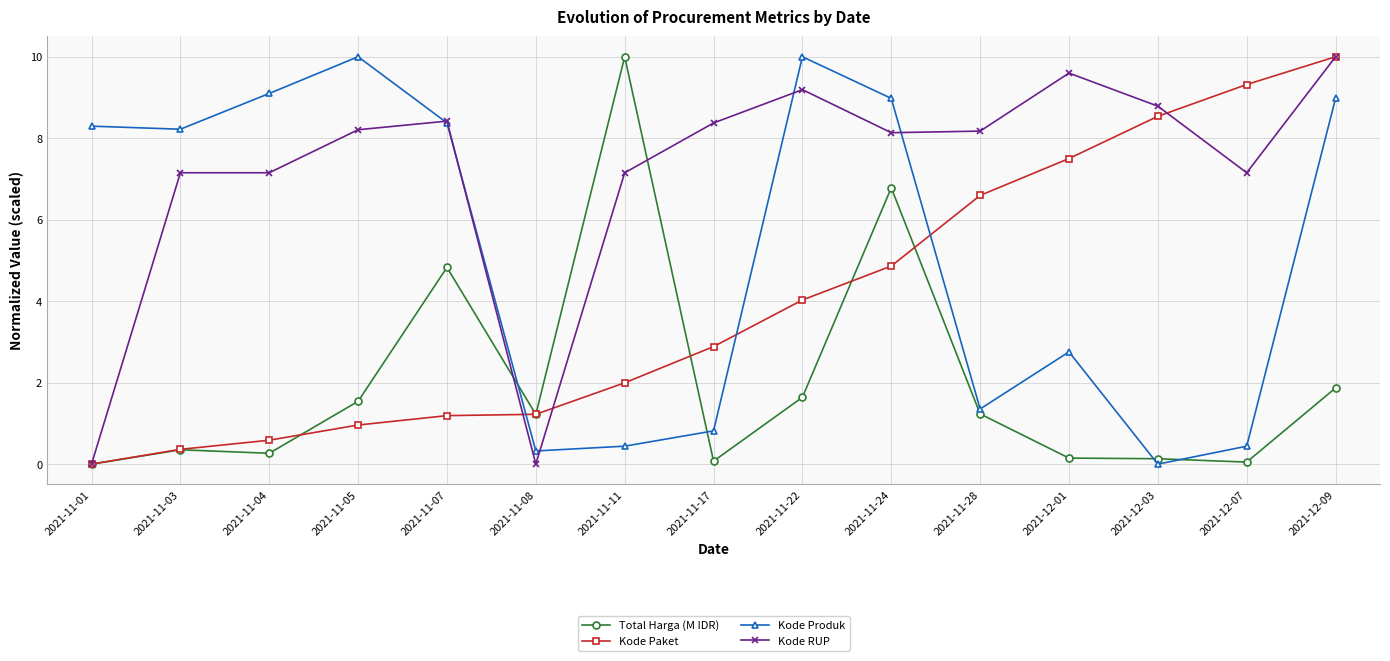

What is the sum of all Kode RUP values?

107.5